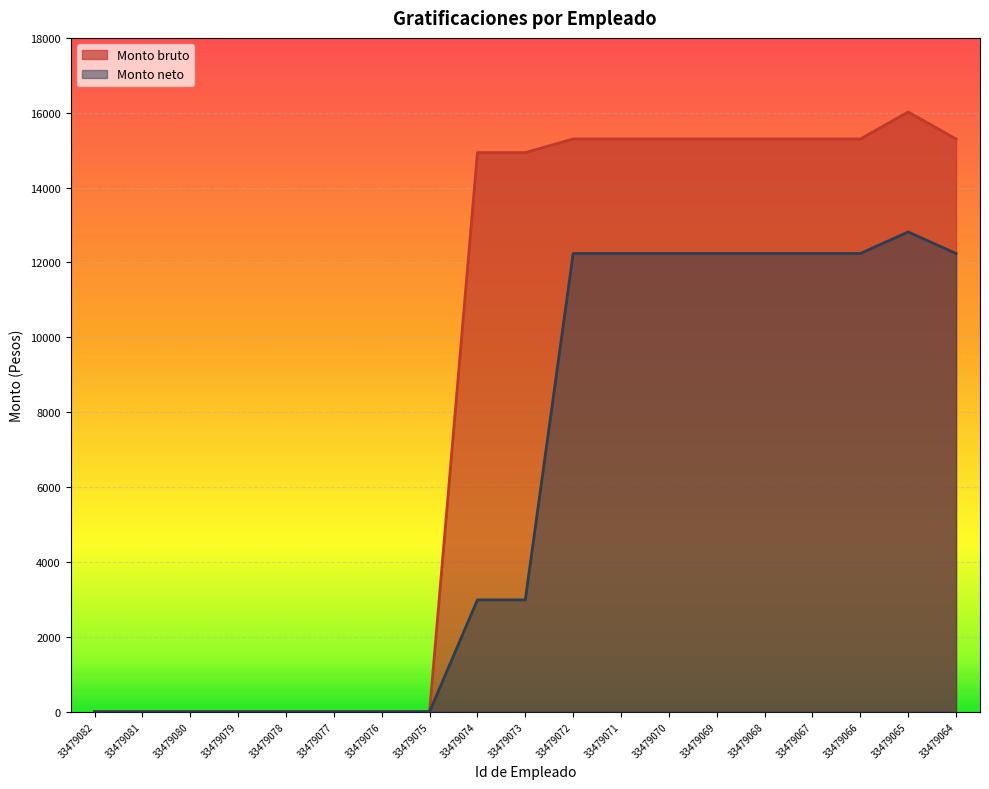

Which series has the largest total across all categories?

Monto bruto